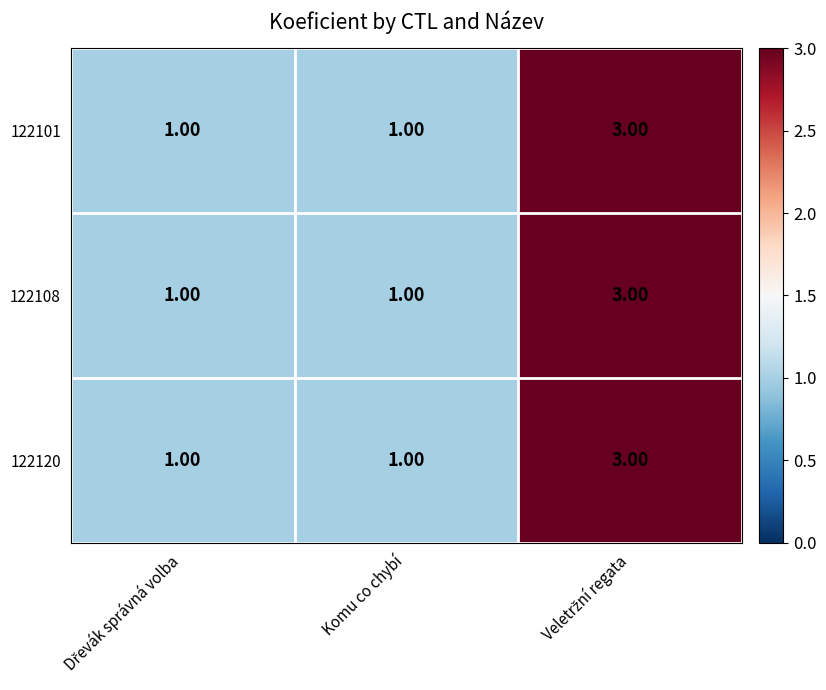

What is the total value across all series at Komu co chybí?

3